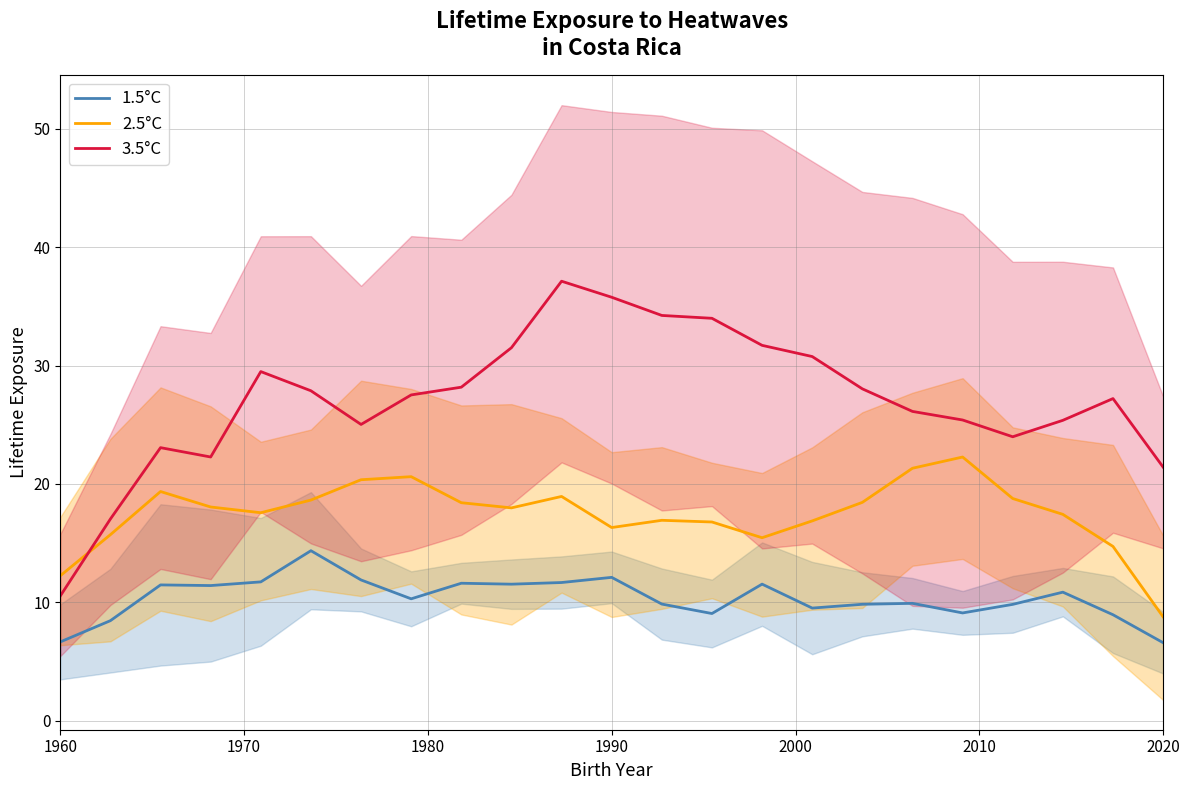

What is the lowest value of the 3.5°C series?

10.5